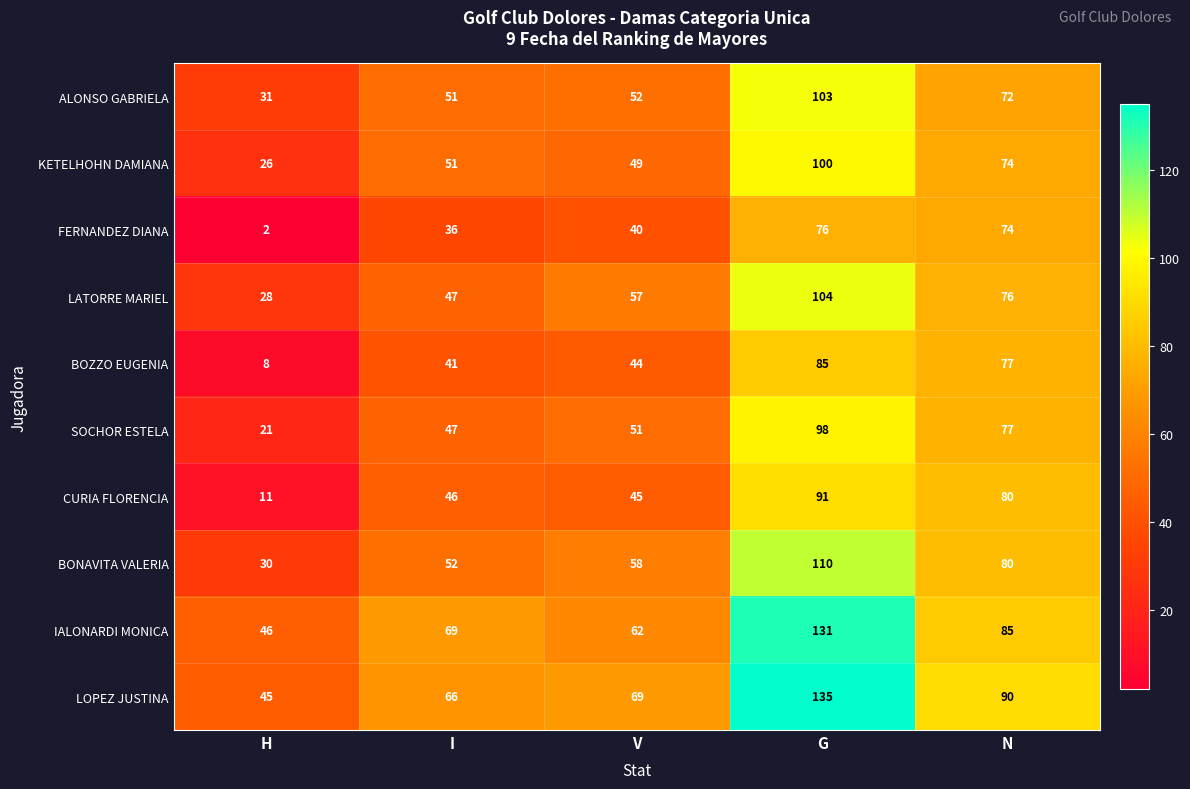

What is the difference between the second highest and second lowest values in the FERNANDEZ DIANA series?

38